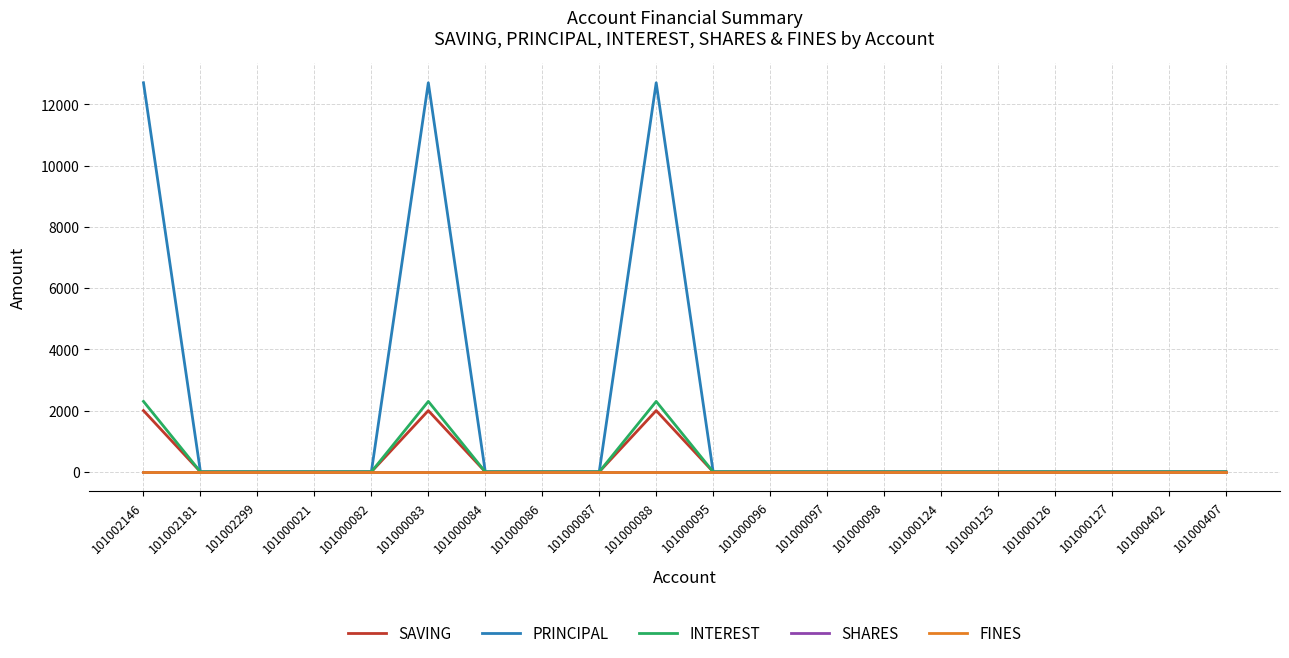

Is the value of FINES at 101000084 greater than the value of PRINCIPAL at 101000126?

No